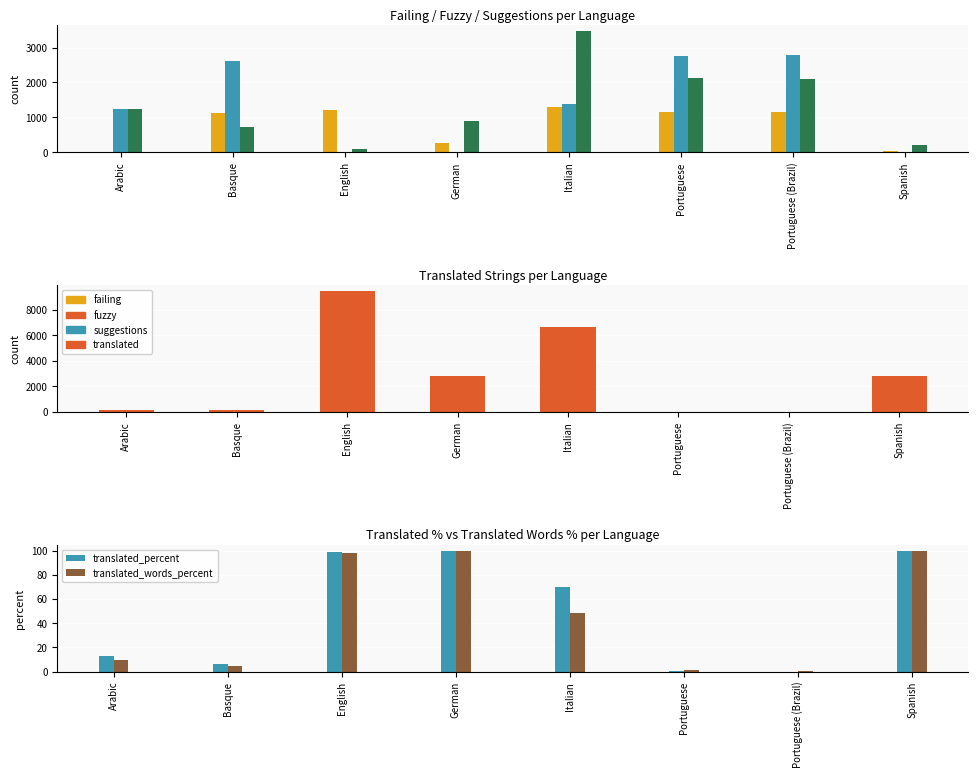

At Basque, list the series in order from largest to smallest.

fuzzy, failing, suggestions, translated, translated_percent, translated_words_percent